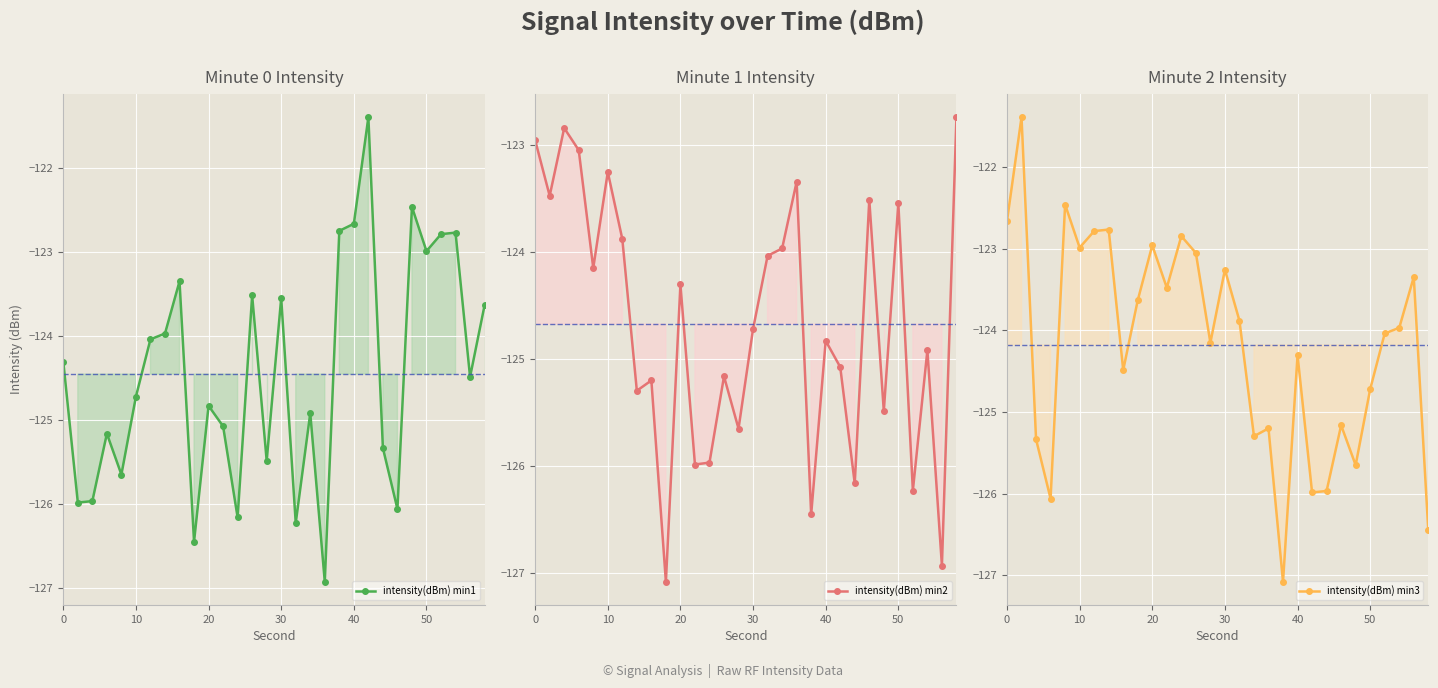

How many lines are shown in the chart?

3